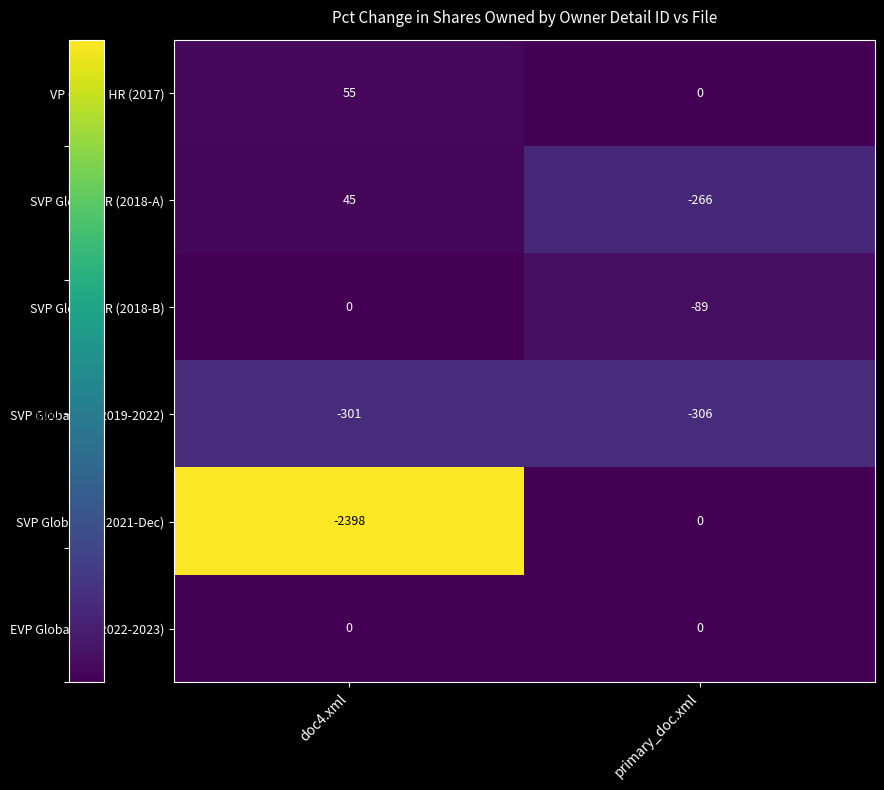

Reading left to right, transcribe all the data shown in this chart.

VP Global HR (2017): doc4.xml=55	primary_doc.xml=0
SVP Global HR (2018-A): doc4.xml=45	primary_doc.xml=-266
SVP Global HR (2018-B): doc4.xml=0	primary_doc.xml=-89
SVP Global HR (2019-2022): doc4.xml=-301	primary_doc.xml=-306
SVP Global HR (2021-Dec): doc4.xml=-2398	primary_doc.xml=0
EVP Global HR (2022-2023): doc4.xml=0	primary_doc.xml=0